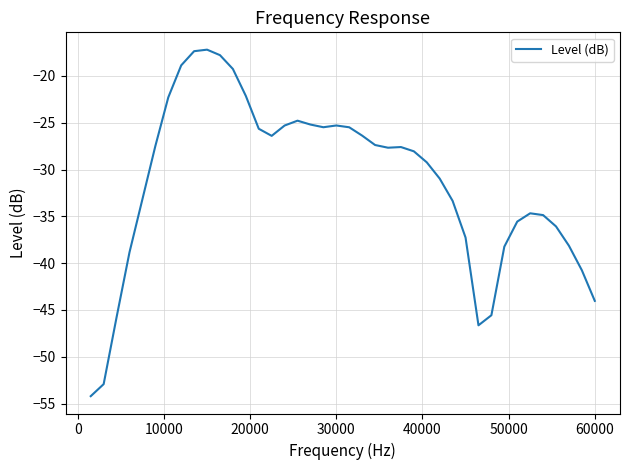

Does the chart have visible grid lines?

Yes